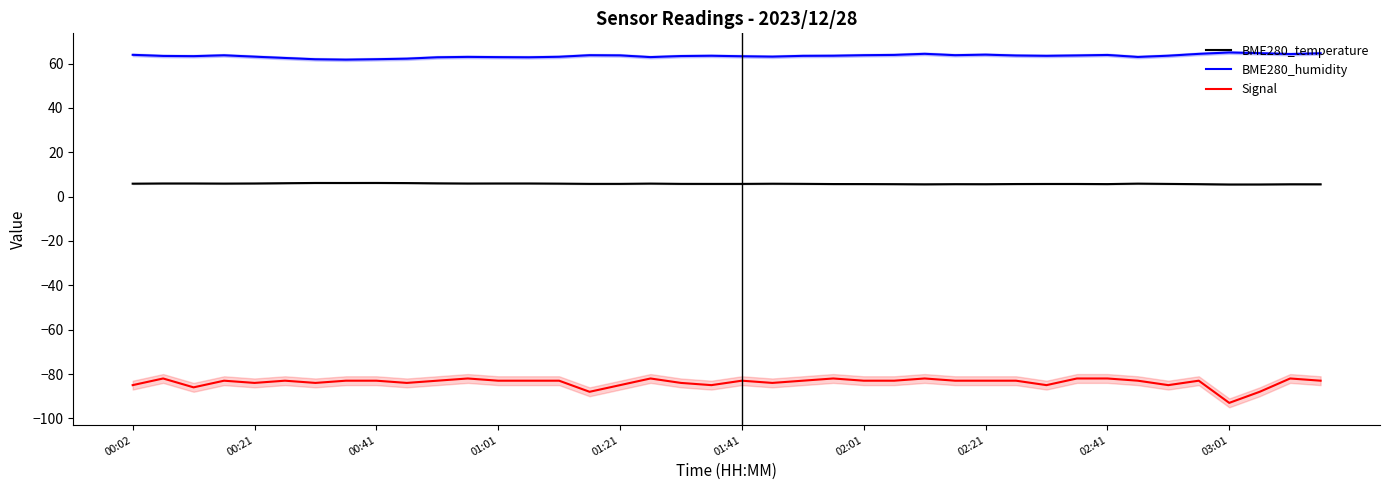

True or false: Signal and BME280_humidity cross at least once.

False